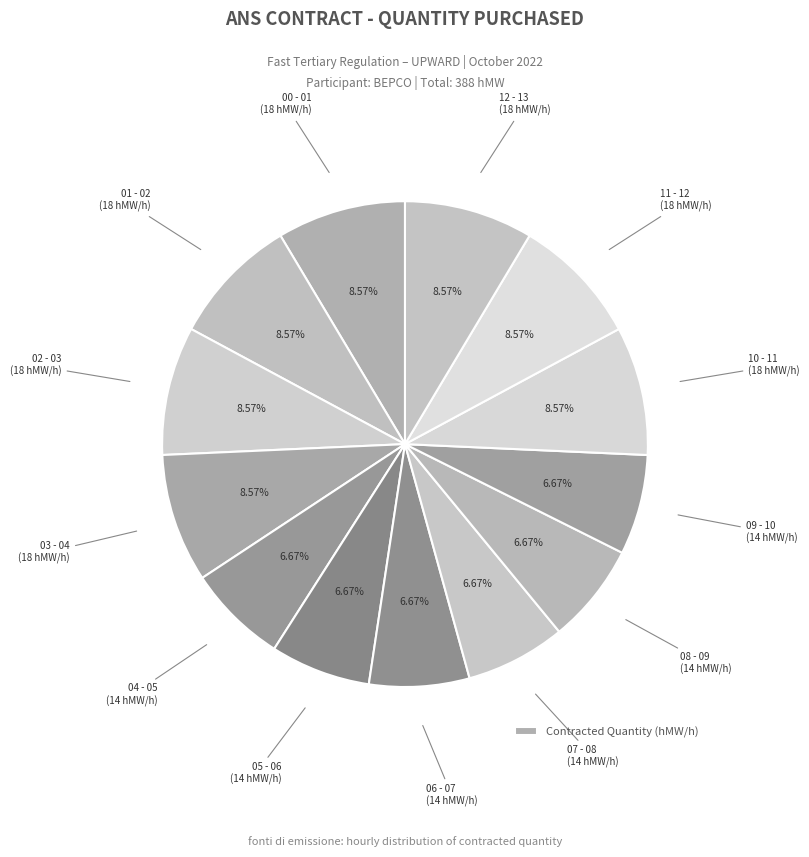

Count the number of slices in the pie.

13